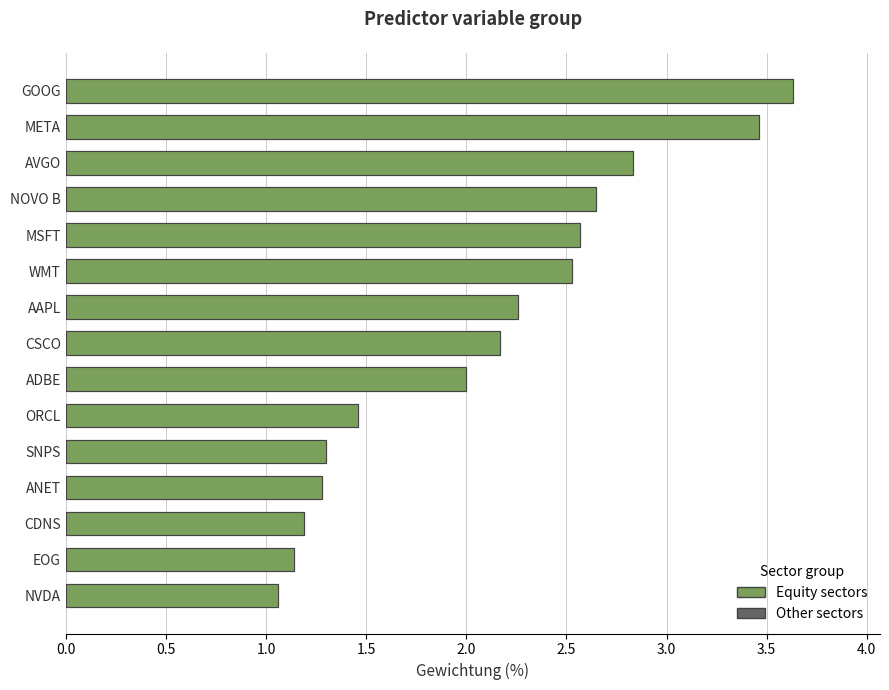

What is the change in value from ORCL to SNPS?

-0.2